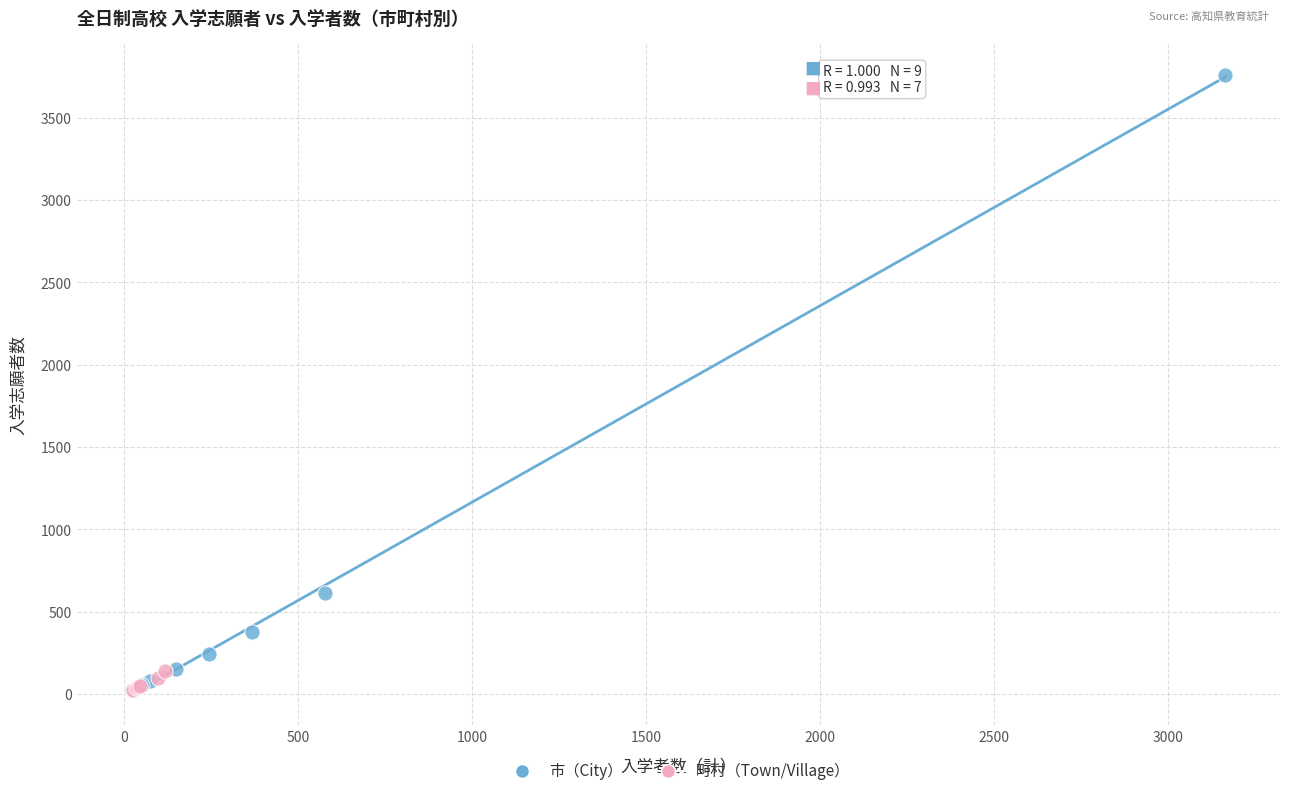

What are all the series names shown in the legend?

市（City）, 町村（Town/Village）